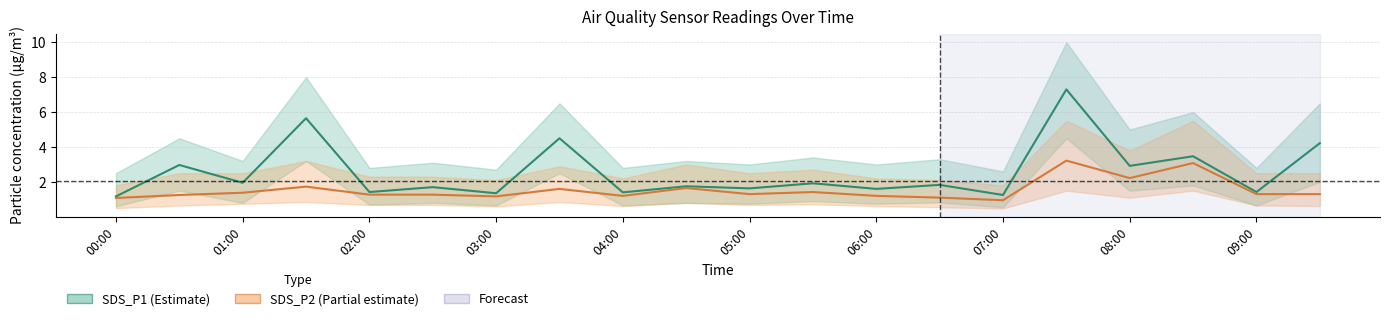

At which category is the sum across all series the highest?

07:30